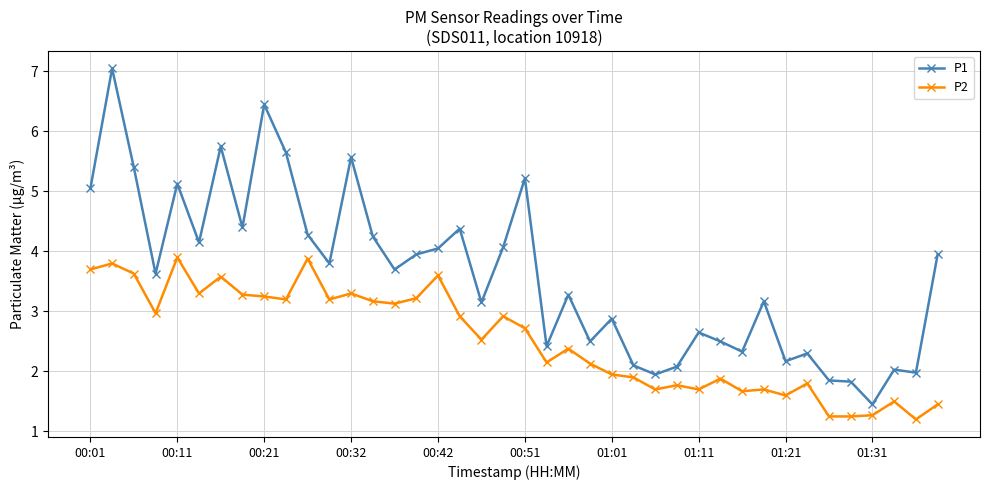

Which series has the largest range (max minus min)?

P1